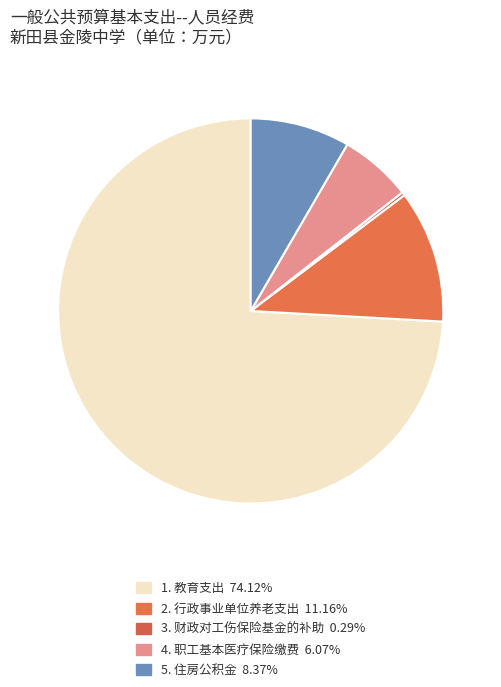

What is the smallest slice in the pie chart?

财政对工伤保险基金的补助